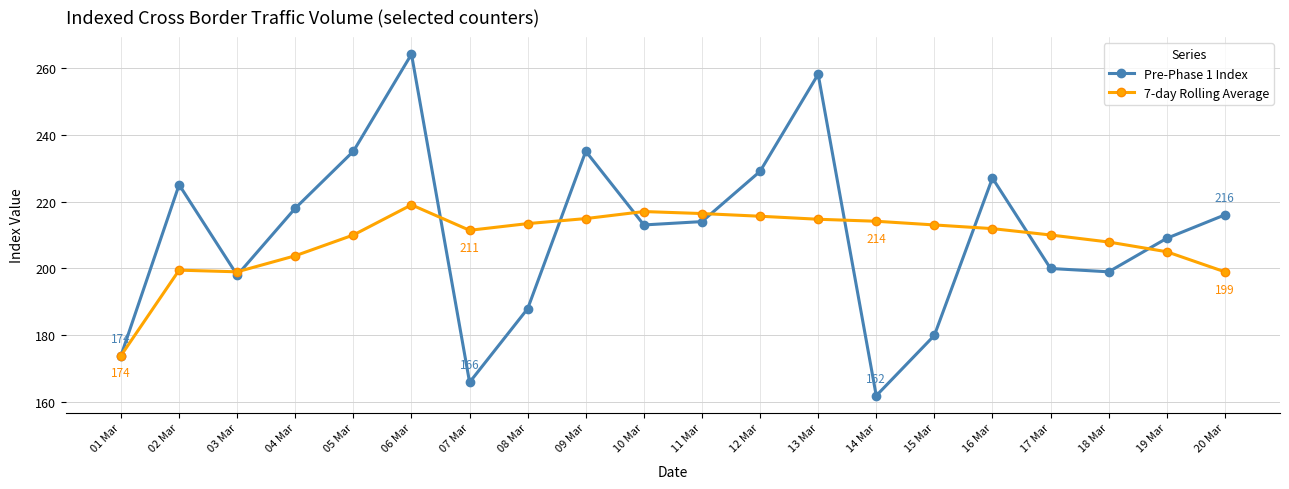

Rank the series at 10 Mar from highest to lowest value.

7-day Rolling Average, Pre-Phase 1 Index